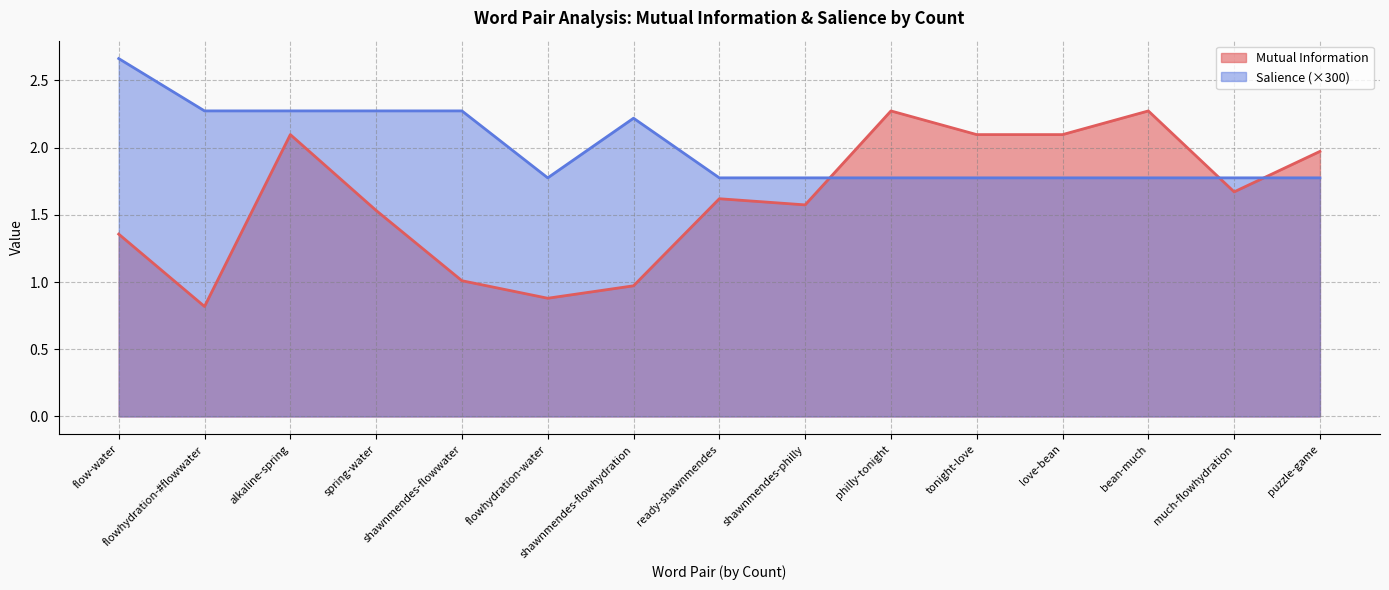

What is the spread (max minus min) of values at bean-much?

0.5